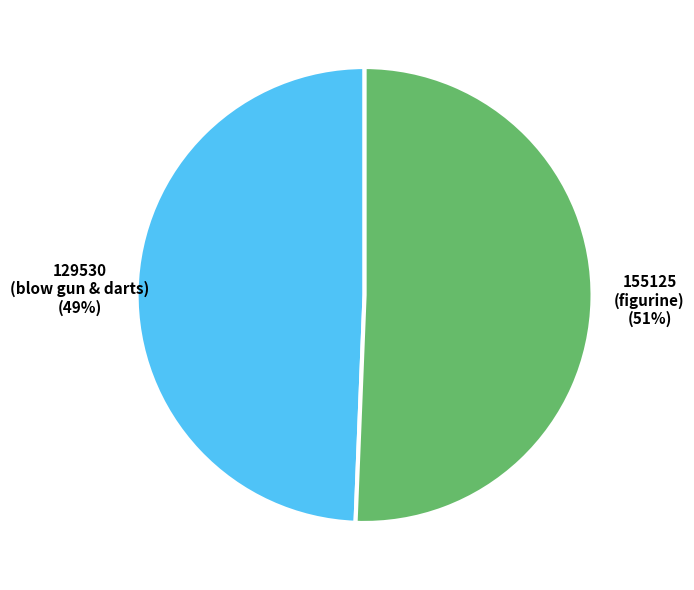

To the nearest percent, what is the average slice percentage?

50%